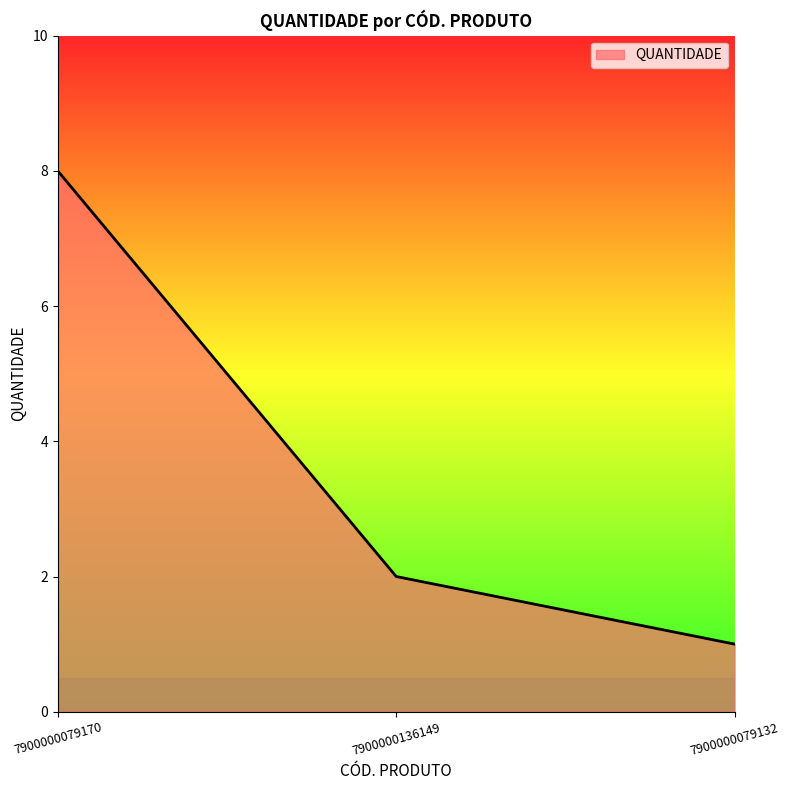

How many distinct data groups are displayed?

1